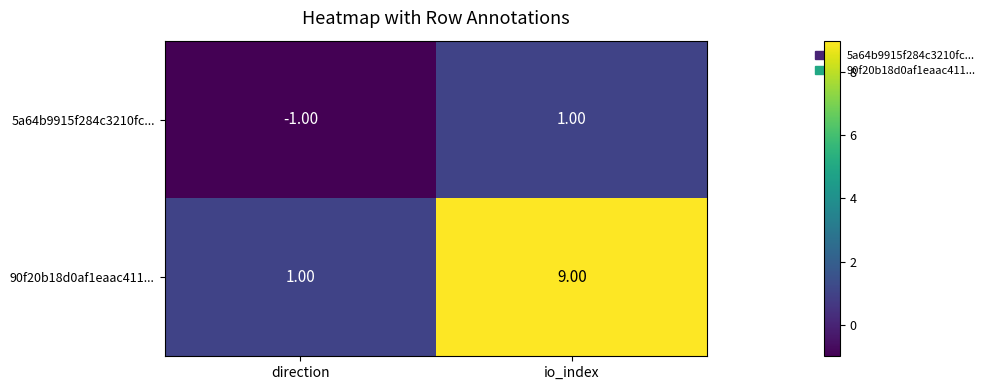

List the series in order of their overall mean, highest first.

90f20b18d0af1eaac411..., 5a64b9915f284c3210fc...